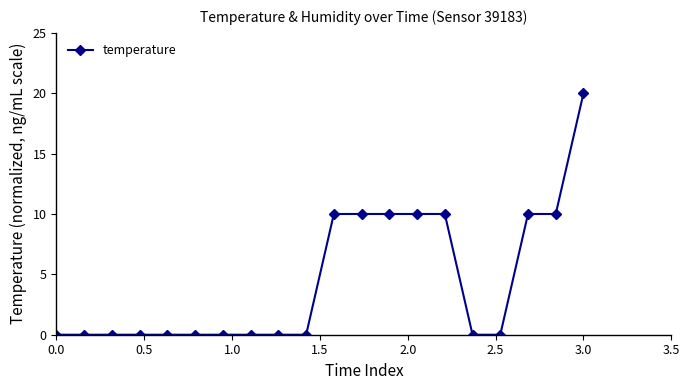

What is the greatest value displayed?

20